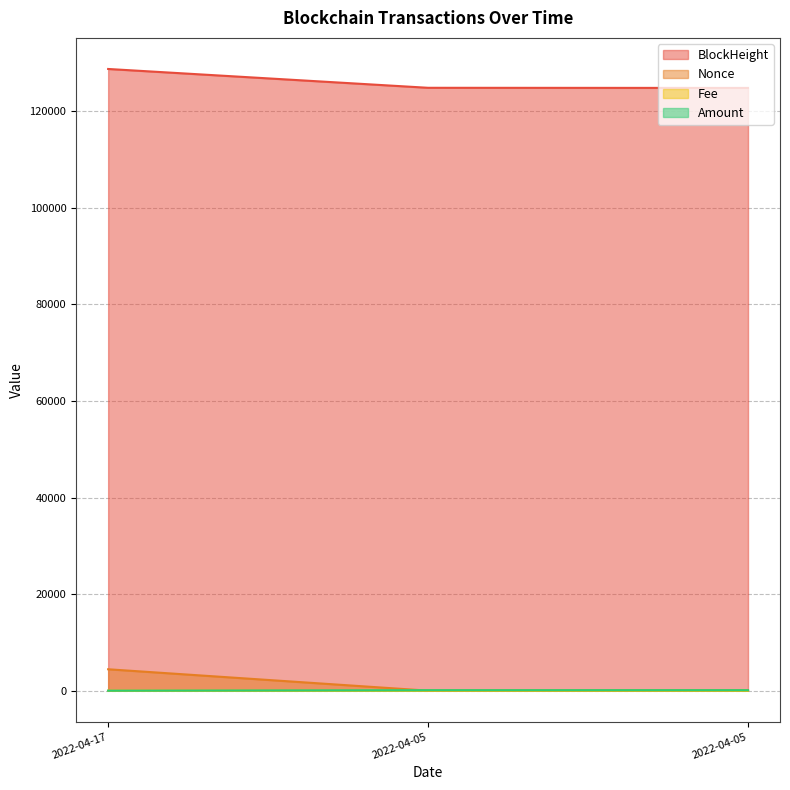

What is the approximate value of Nonce at 2022-04-05?

50.0